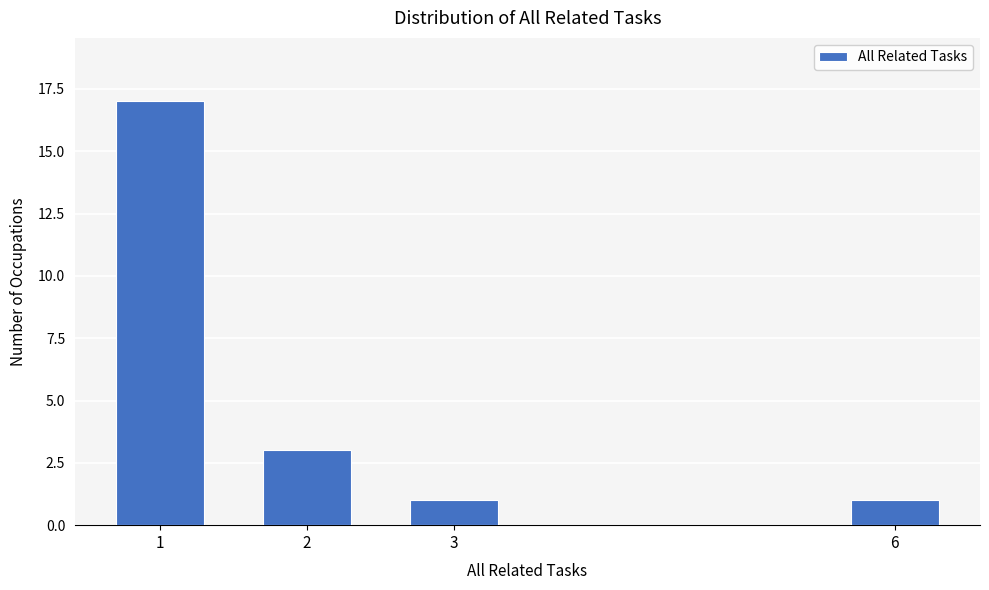

Reading left to right, list all the values displayed in this chart.

1=17	2=3	3=1	6=1